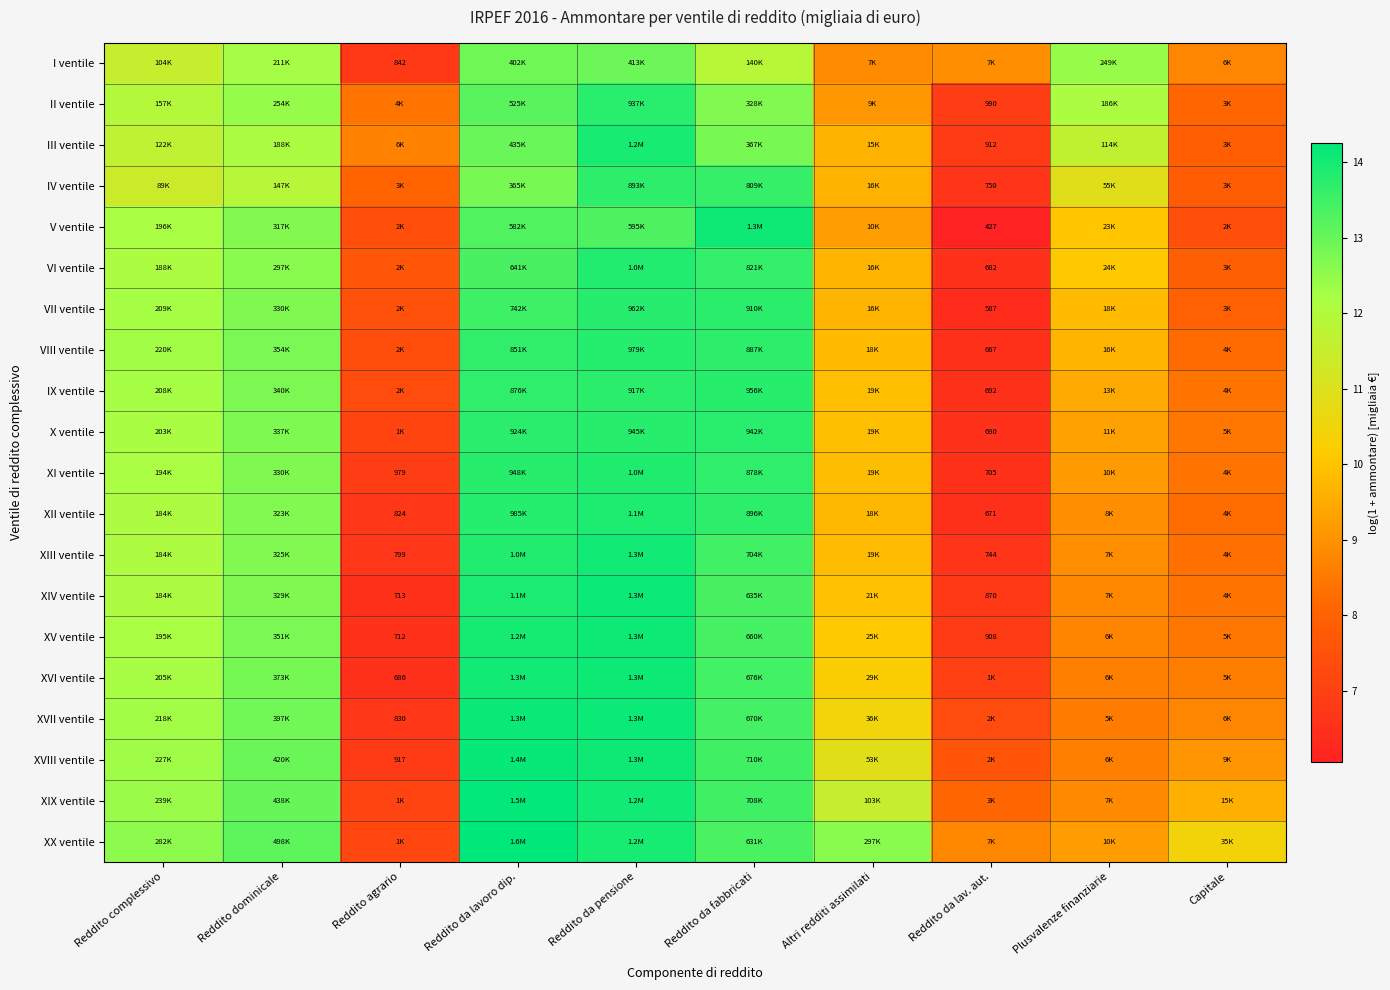

Is it true that III ventile equals 7.9 at Capitale?

True